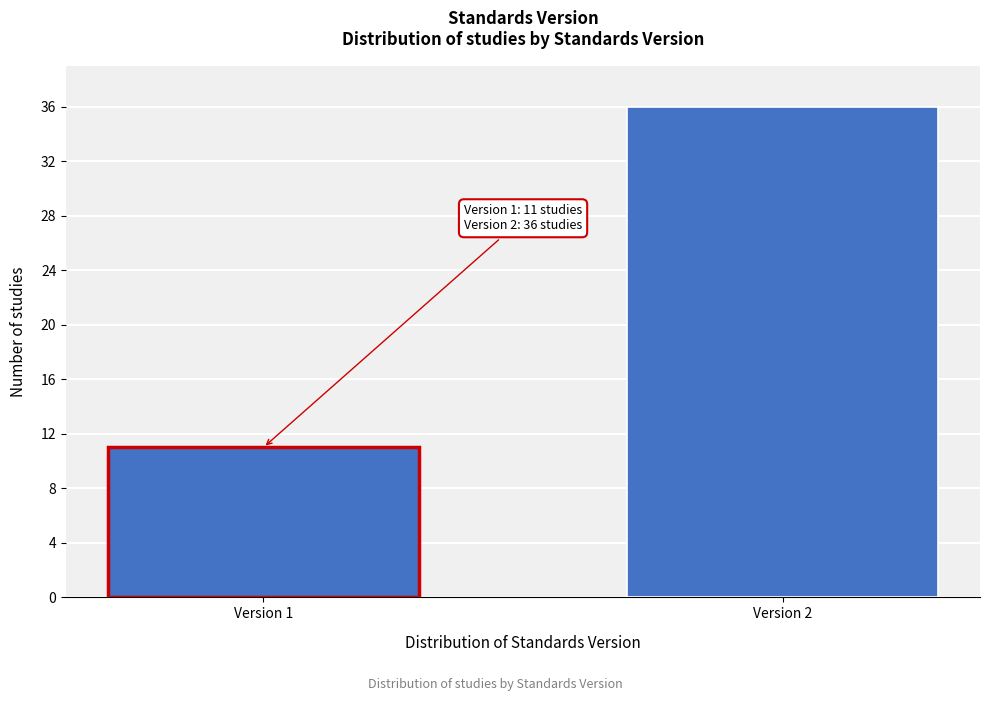

Reading right to left, extract all data points from this chart.

36	11